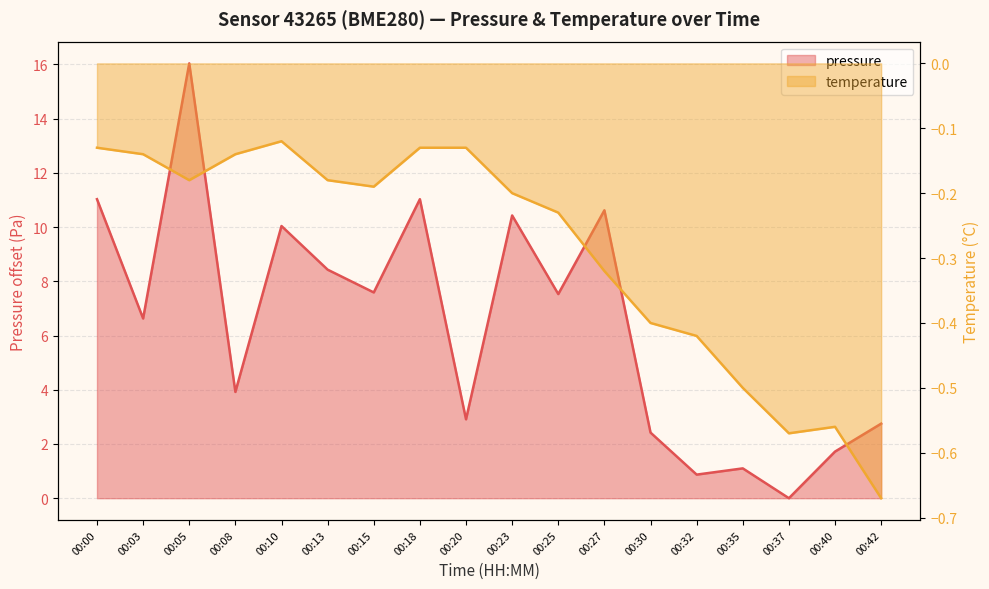

Between 00:10 and 00:15, which series saw the biggest shift?

pressure